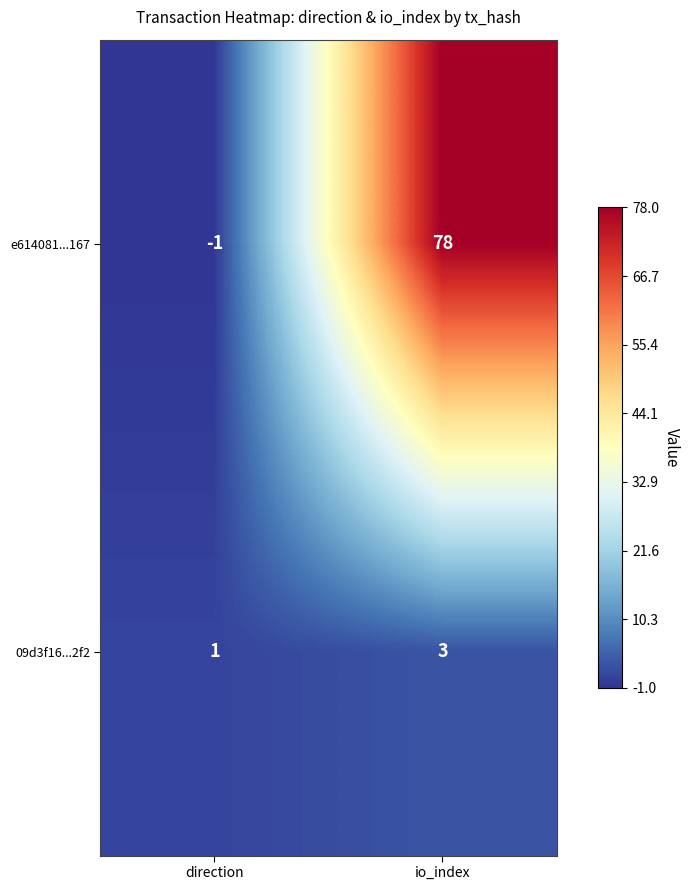

What is the minimum value shown in the chart?

-1